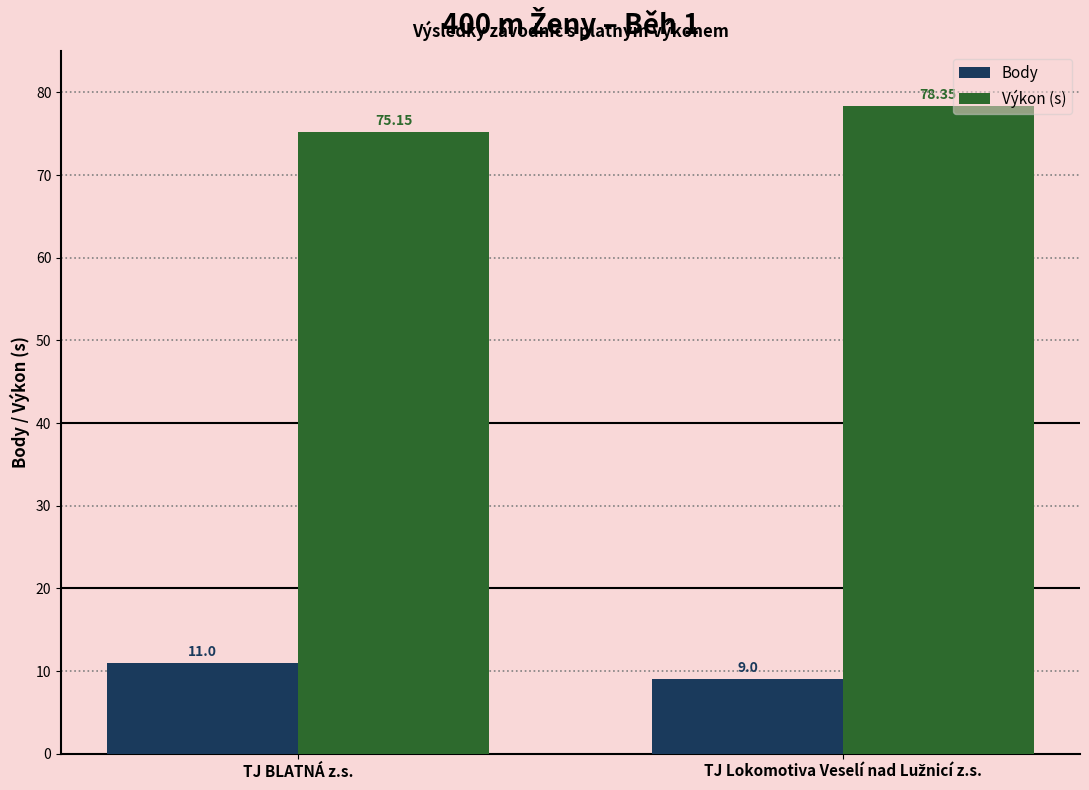

Which series has the largest total across all categories?

Výkon (s)